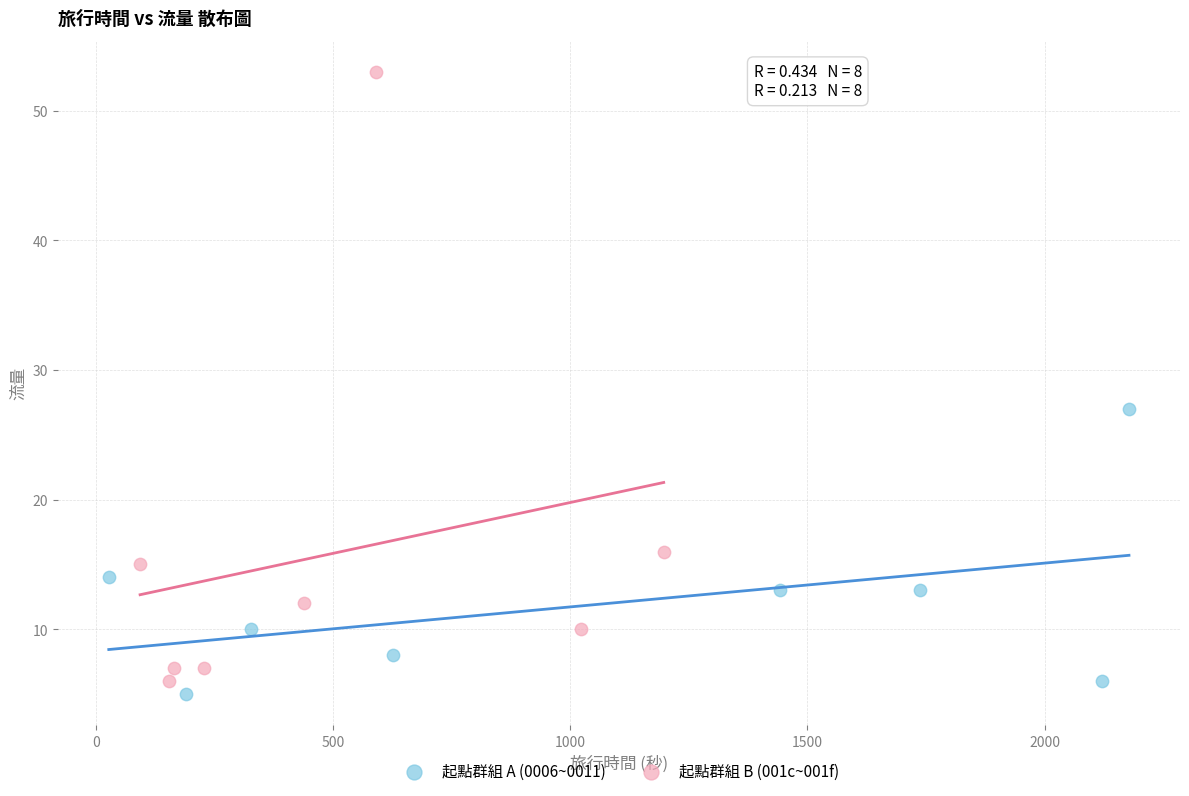

Which series reaches the maximum Y coordinate?

起點群組 B (001c~001f)